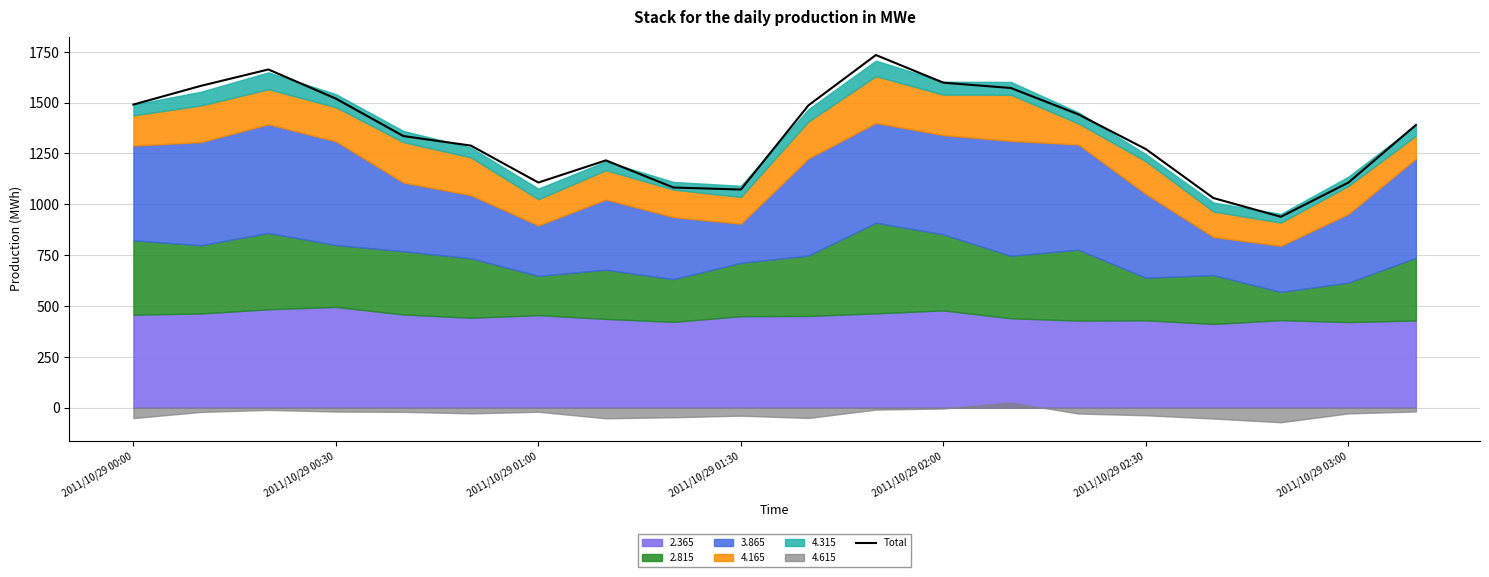

What is the minimum value for Total?

938.7